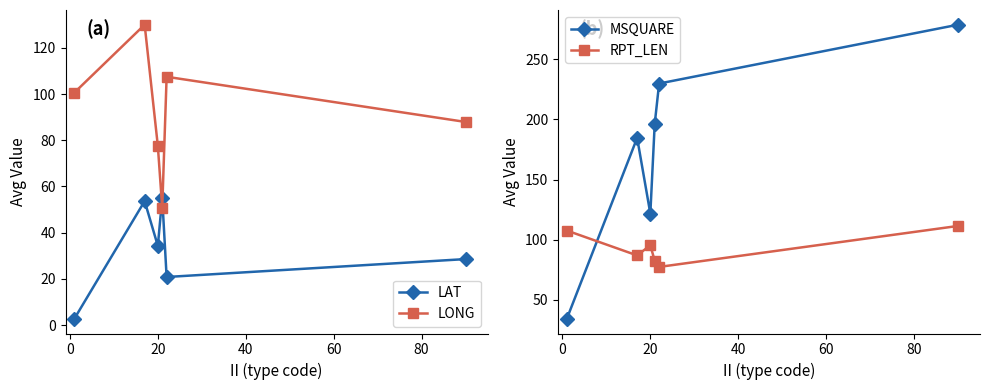

How many lines are shown in the chart?

4